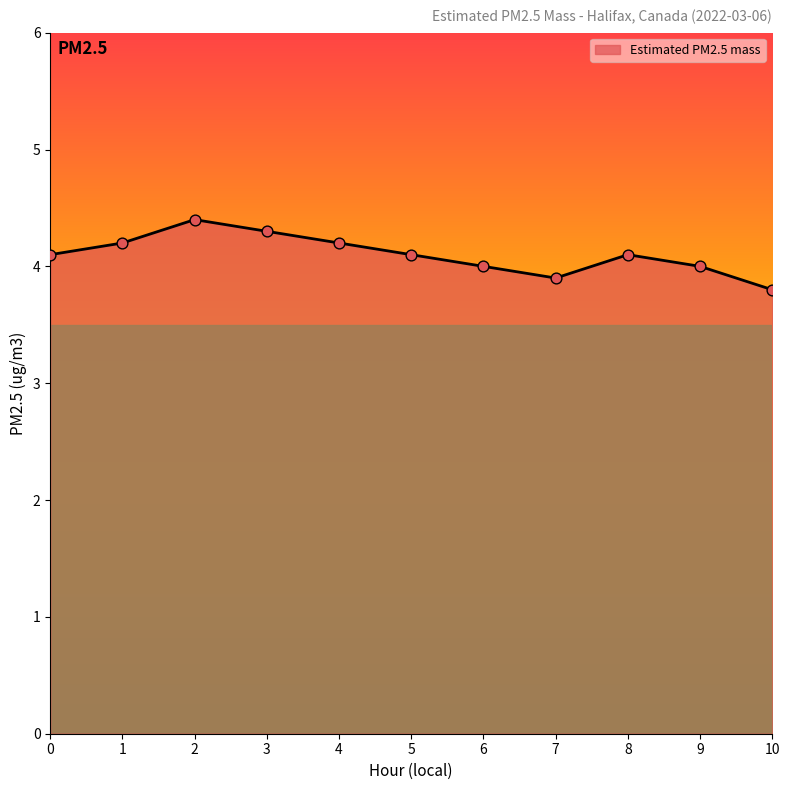

What is the change in value from 4 to 5?

-0.1